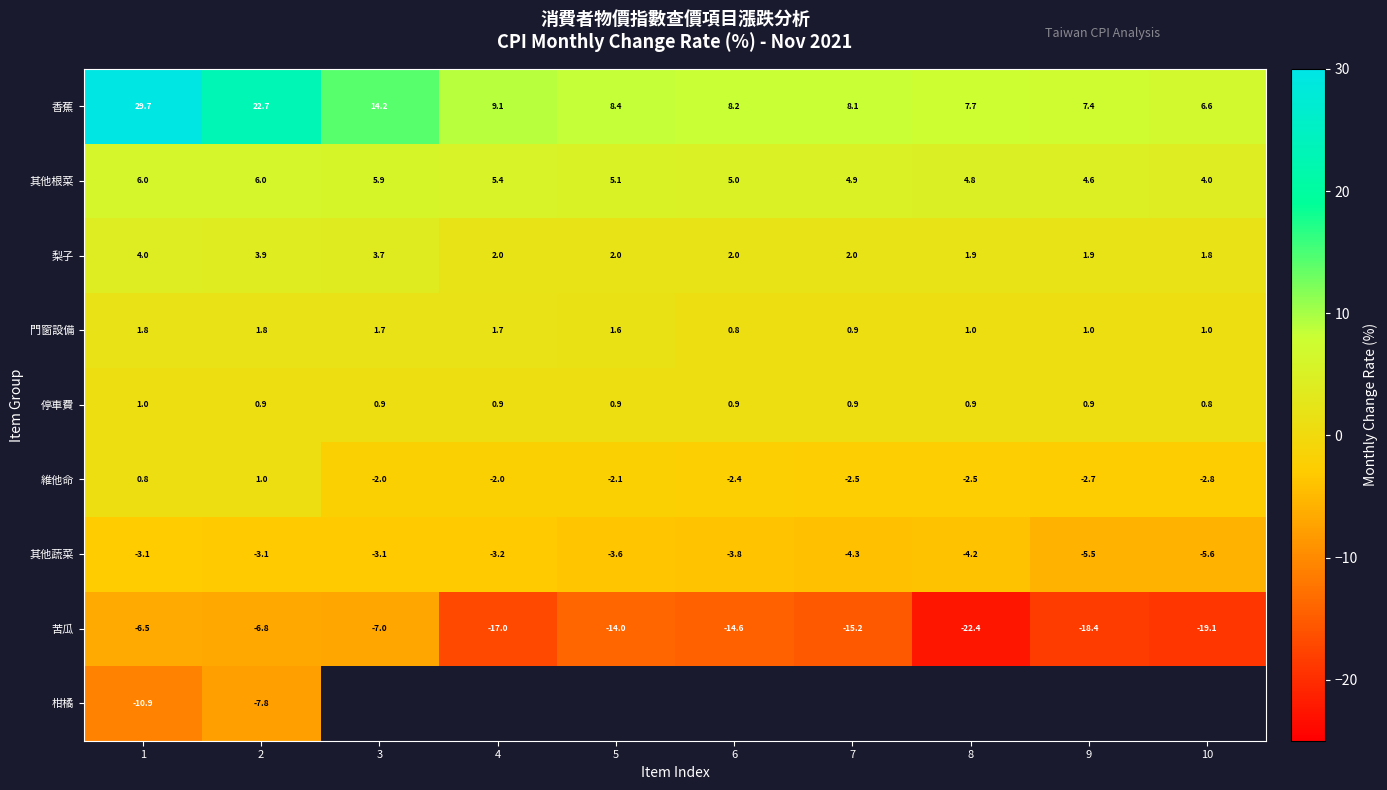

Rank the series at 2 from highest to lowest value.

香蕉, 其他根菜, 梨子, 門窗設備, 維他命, 停車費, 其他蔬菜, 苦瓜, 柑橘